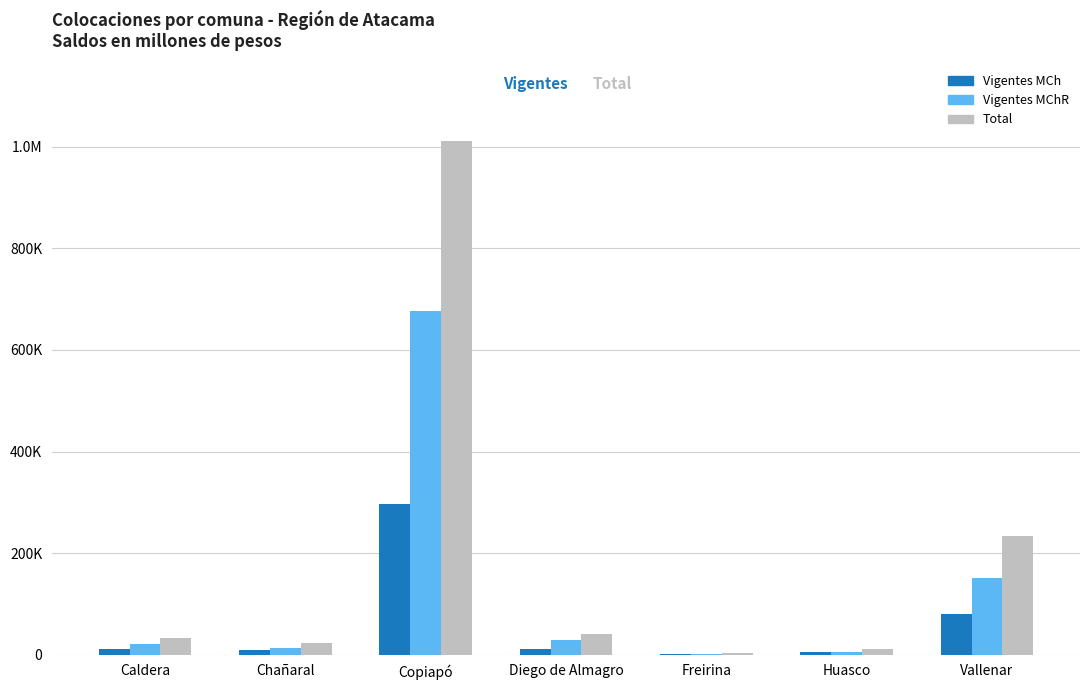

Rank the categories by Total value from lowest to highest.

Freirina, Huasco, Chañaral, Caldera, Diego de Almagro, Vallenar, Copiapó